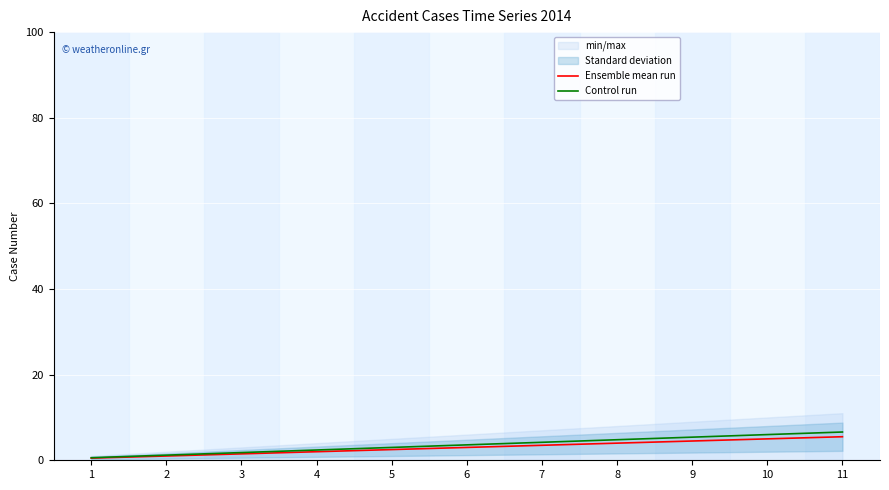

At which category is the sum across all series the highest?

11